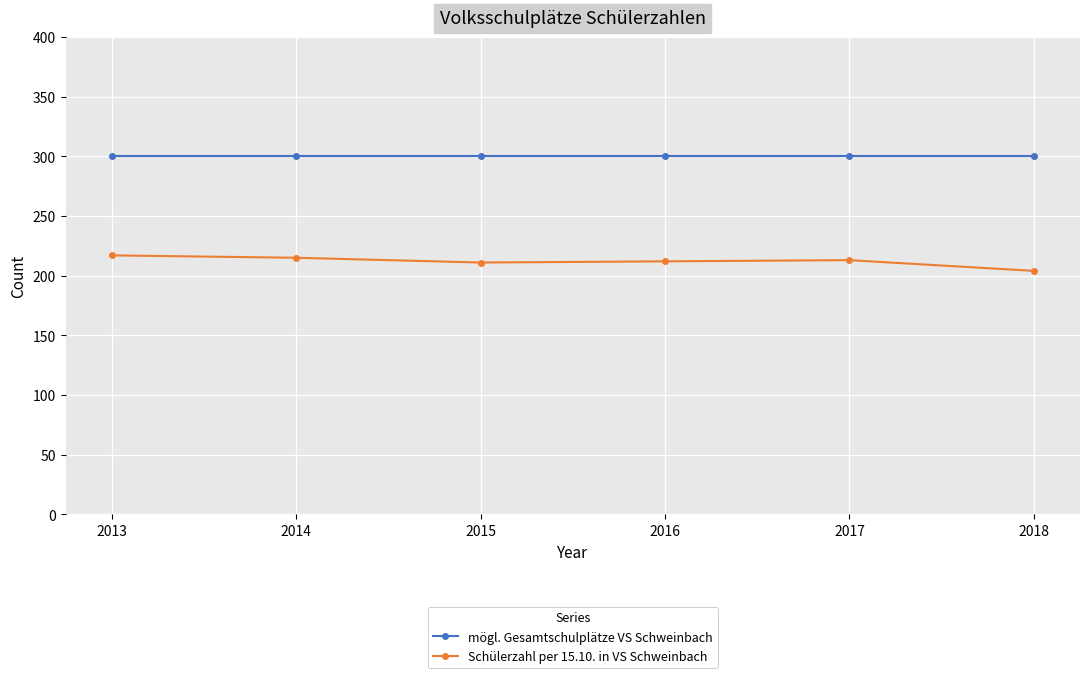

What is the minimum value for Schülerzahl per 15.10. in VS Schweinbach?

204